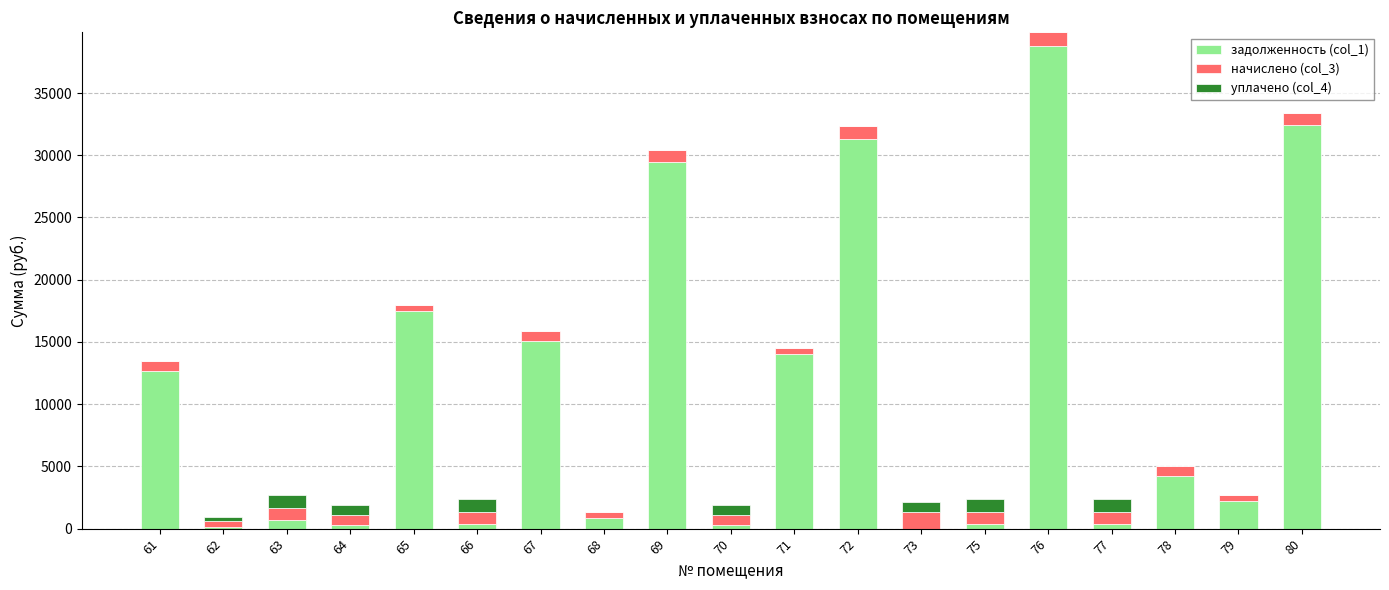

What is the maximum value for задолженность (col_1)?

38760.2